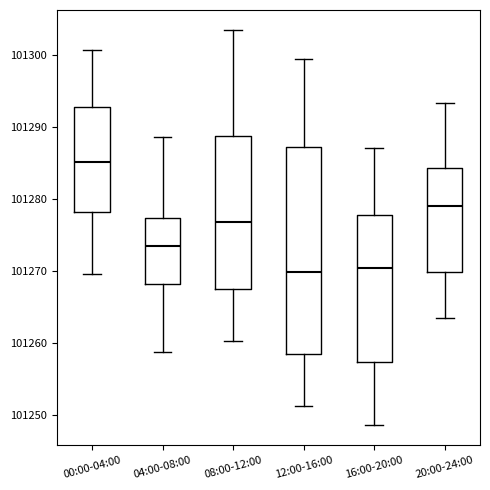

Reading left to right, read every box against the y-axis: the position of its median line, the range the box covers, and the ends of its whiskers. The values are not printed on the chart, so give them approximately, as read against the axis.

00:00-04:00: median 101285, box 101278 to 101293, whiskers 101270 to 101301
04:00-08:00: median 101274, box 101268 to 101277, whiskers 101259 to 101289
08:00-12:00: median 101277, box 101268 to 101289, whiskers 101260 to 101304
12:00-16:00: median 101270, box 101258 to 101287, whiskers 101251 to 101300
16:00-20:00: median 101270, box 101257 to 101278, whiskers 101249 to 101287
20:00-24:00: median 101279, box 101270 to 101284, whiskers 101264 to 101293